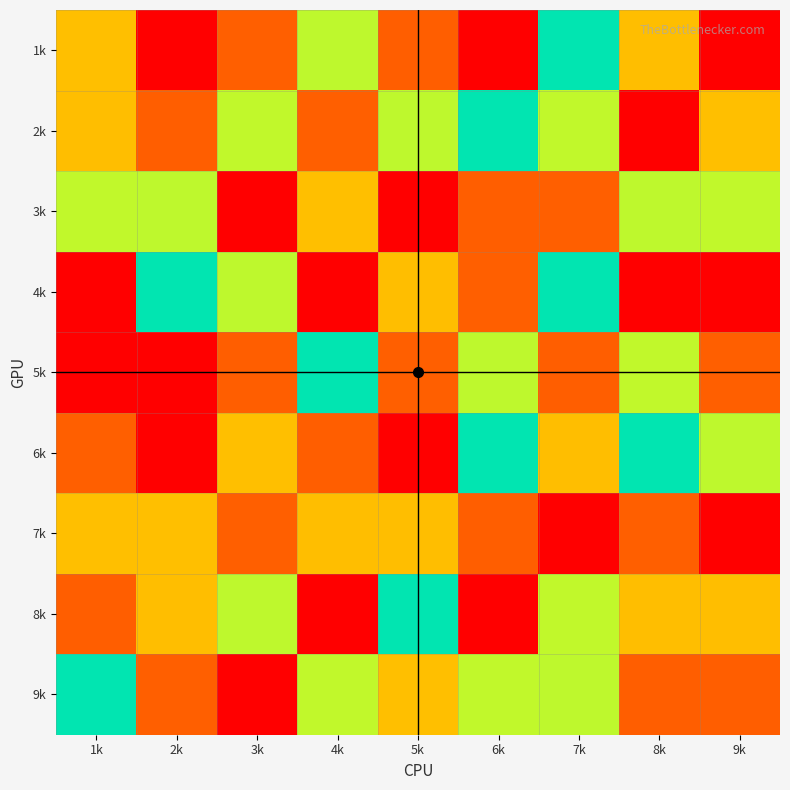

Reading left to right, list all the values displayed in this chart.

1k: 1k=3	2k=9	3k=2	4k=4	5k=8	6k=9	7k=5	8k=7	9k=1
2k: 1k=7	2k=8	3k=6	4k=2	5k=4	6k=5	7k=6	8k=9	9k=3
3k: 1k=6	2k=4	3k=9	4k=3	5k=1	6k=8	7k=2	8k=4	9k=6
4k: 1k=9	2k=5	3k=4	4k=1	5k=7	6k=2	7k=5	8k=1	9k=9
5k: 1k=1	2k=1	3k=8	4k=5	5k=2	6k=4	7k=8	8k=6	9k=2
6k: 1k=2	2k=9	3k=3	4k=8	5k=9	6k=5	7k=7	8k=5	9k=4
7k: 1k=3	2k=3	3k=2	4k=7	5k=7	6k=8	7k=1	8k=2	9k=1
8k: 1k=8	2k=7	3k=4	4k=9	5k=5	6k=1	7k=6	8k=7	9k=7
9k: 1k=5	2k=2	3k=1	4k=6	5k=3	6k=6	7k=4	8k=8	9k=8